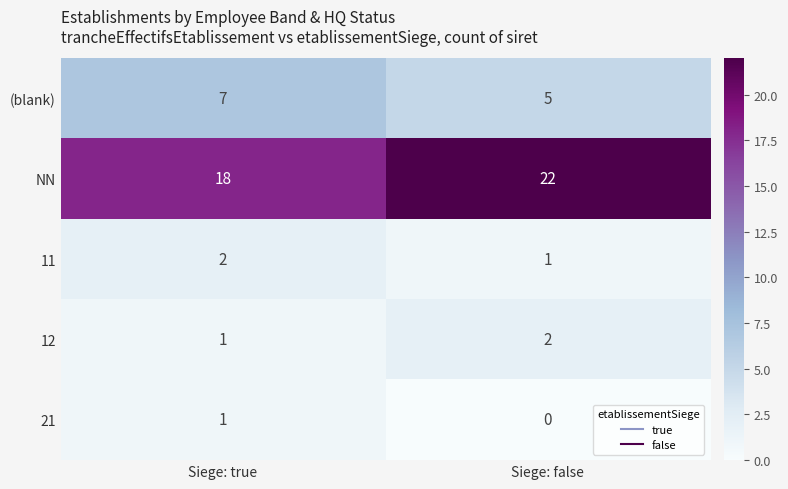

Between Siege: true and Siege: false, which series saw the biggest shift?

NN